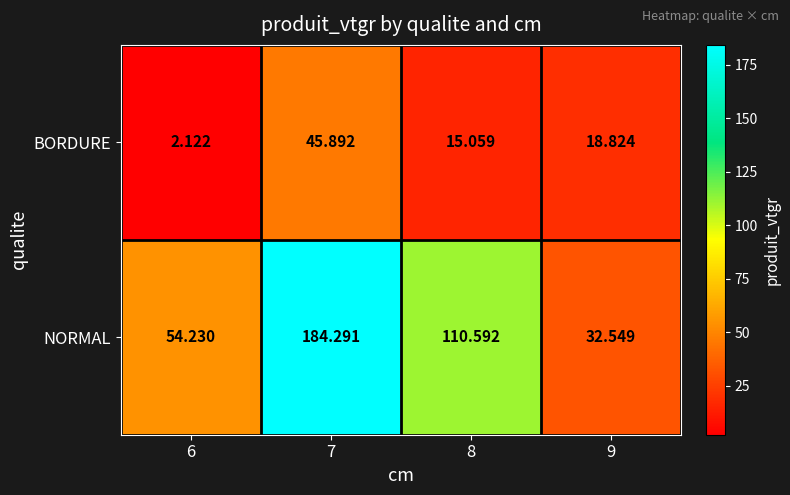

What is the difference between the highest and lowest values at 9?

13.7